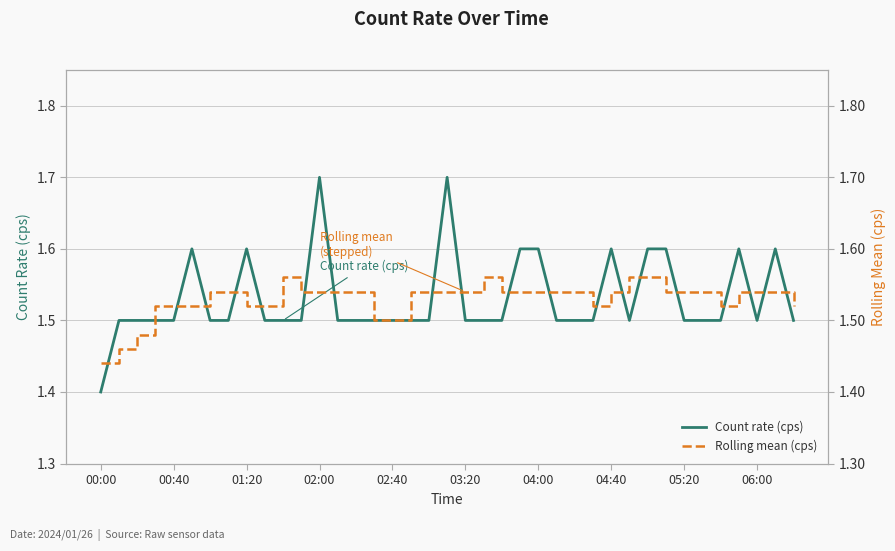

True or false: Count rate (cps) has a value of 1.5 at 11.

True